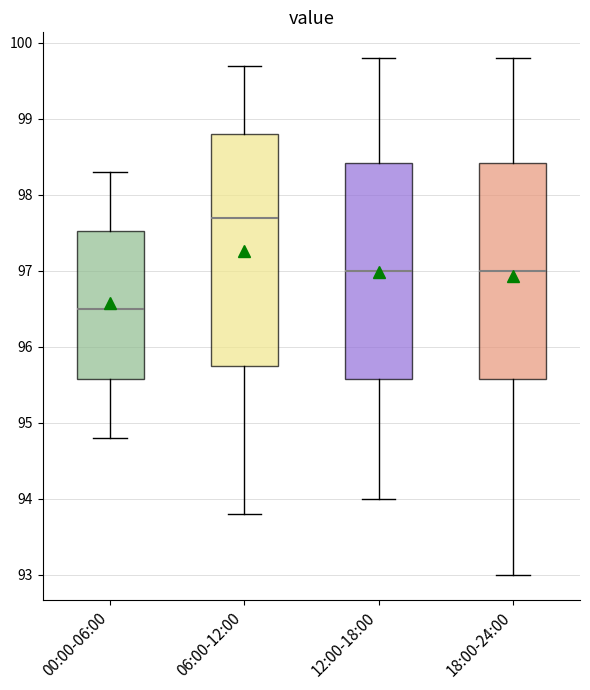

Where does the median line of the box for 12:00-18:00 sit on the y-axis? The values are not printed on the chart, so give them approximately, as read against the axis.

97.0